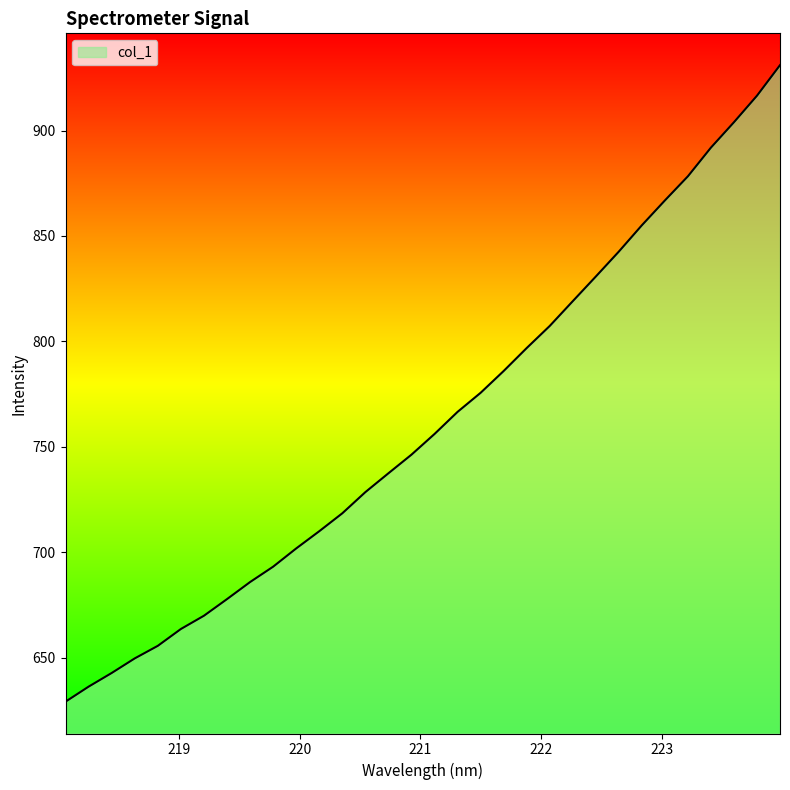

What is the minimum value shown in the chart?

629.0